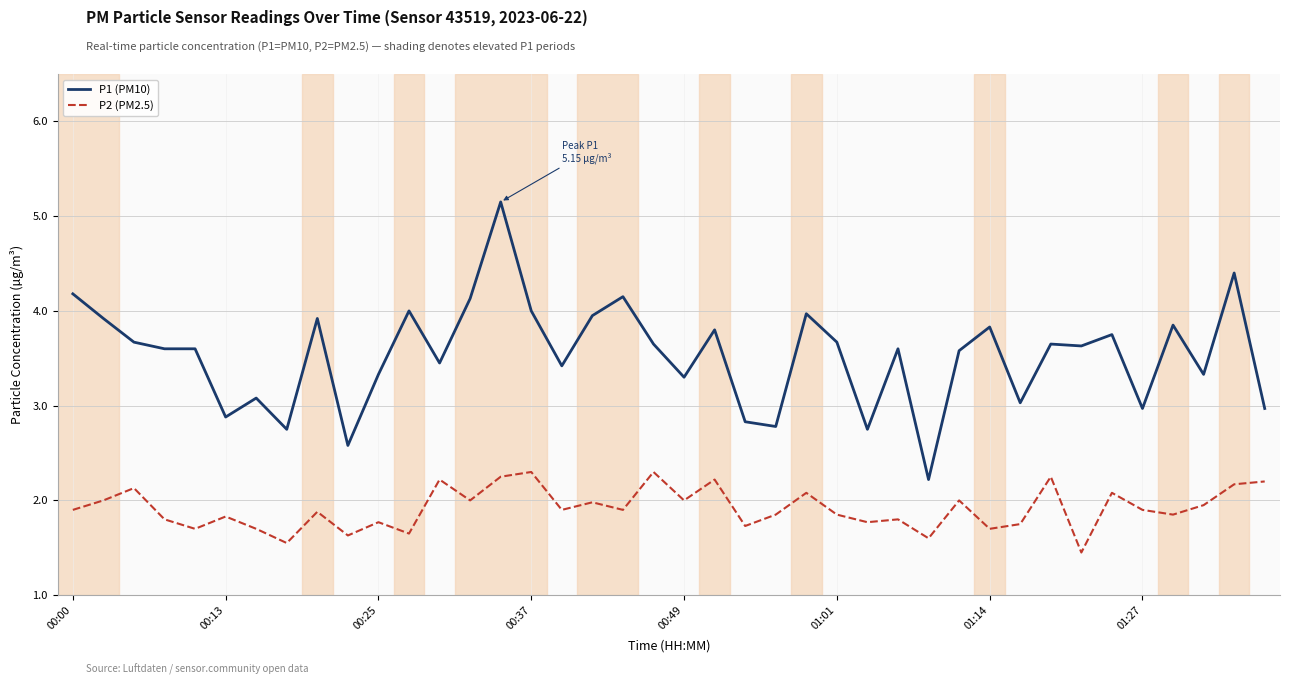

Does the chart have visible grid lines?

Yes